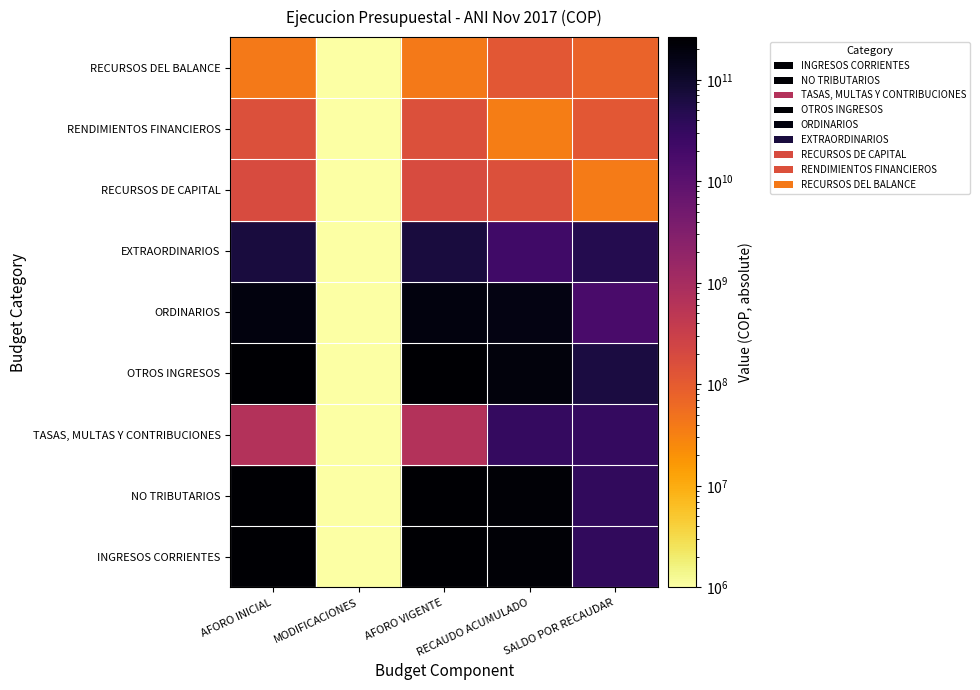

At which label does NO TRIBUTARIOS reach its peak?

AFORO INICIAL